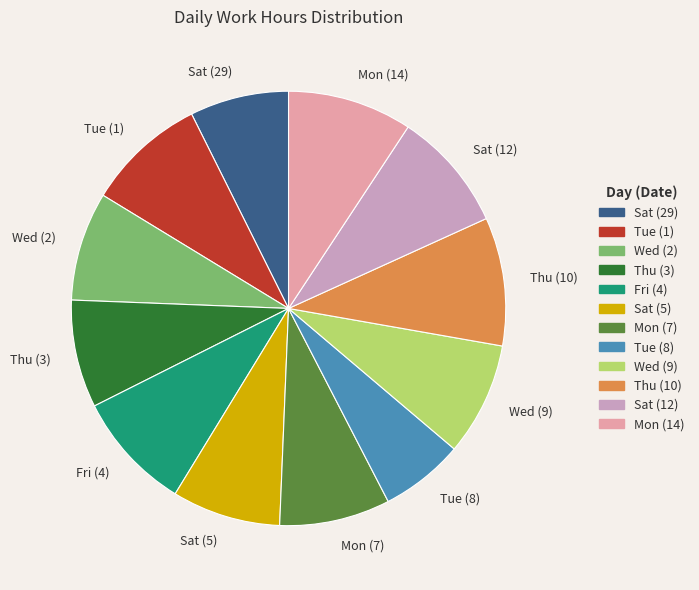

The Mon (14) slice represents 23% of the pie. True or false?

False